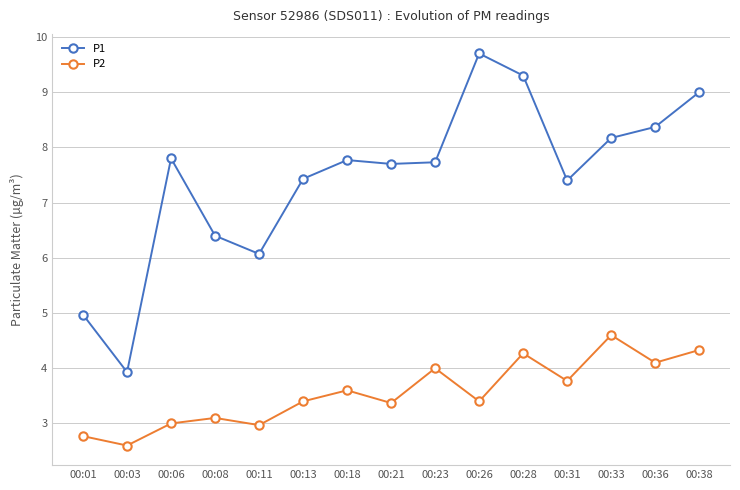

At which category is the sum across all series the highest?

00:28